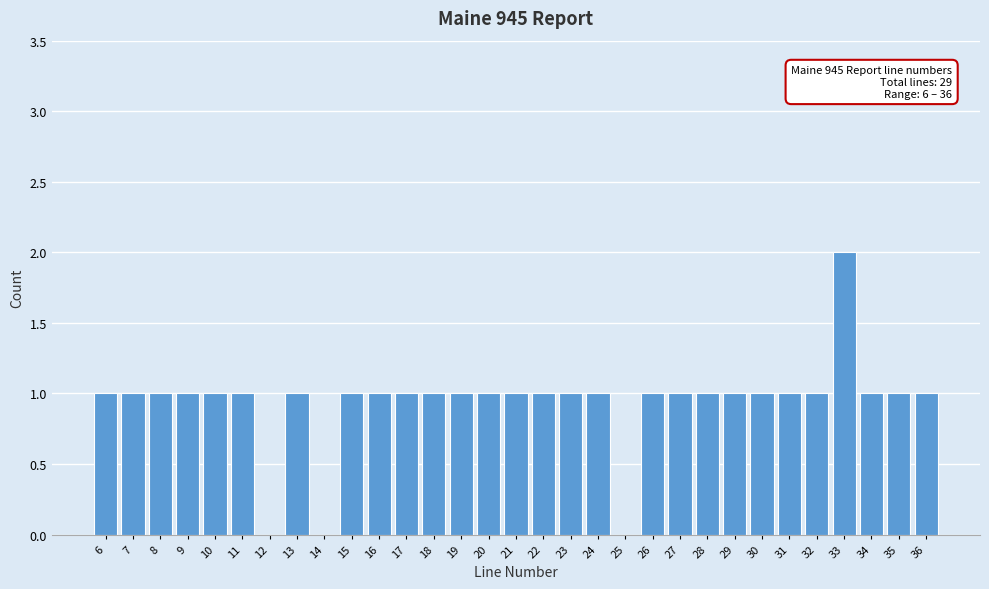

Over which range of the x-axis is the bar tallest?

32.5 to 33.5